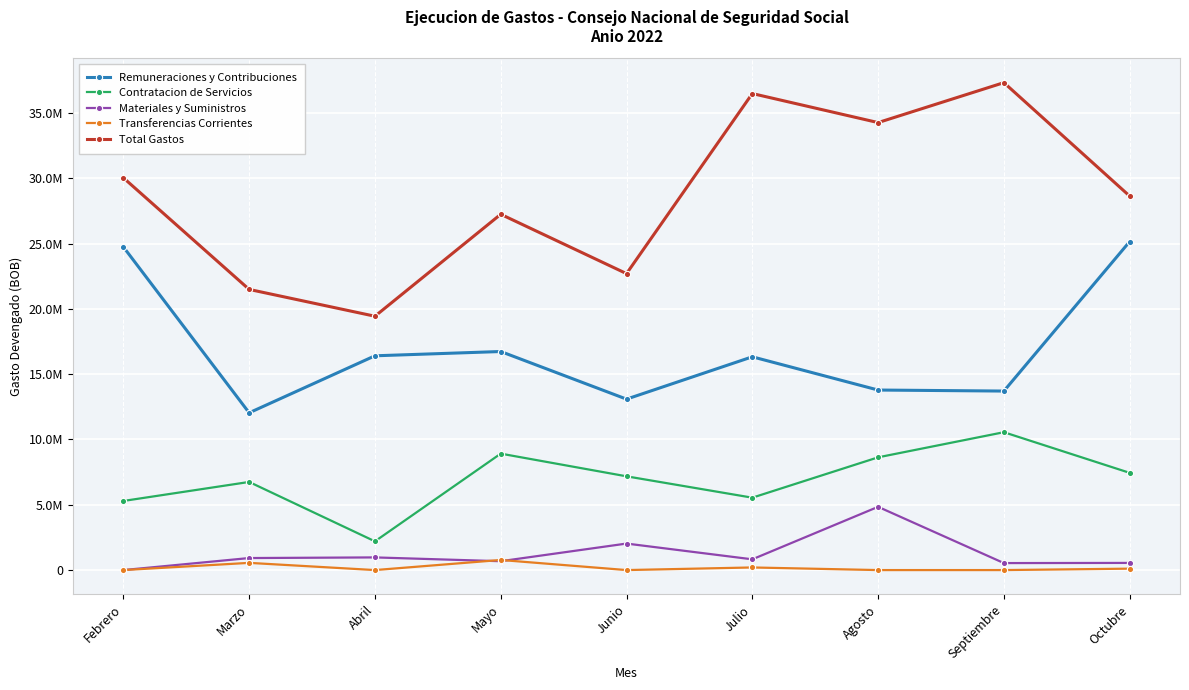

Which series has the widest spread of values?

Total Gastos